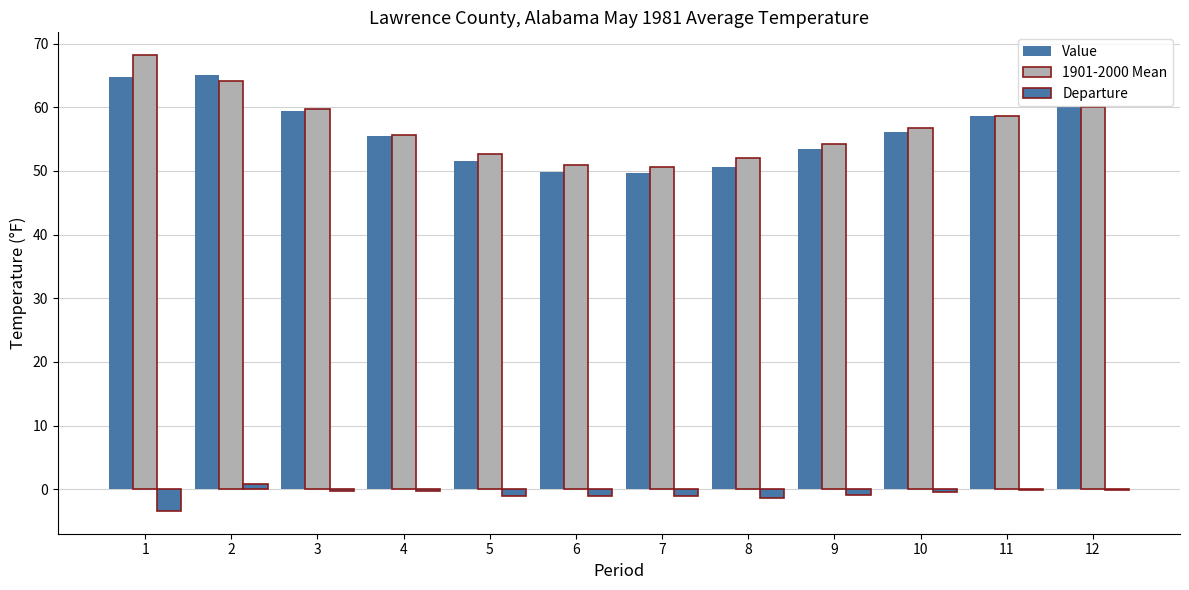

Is the value of 1901-2000 Mean at 8 greater than the value of Value at 1?

No